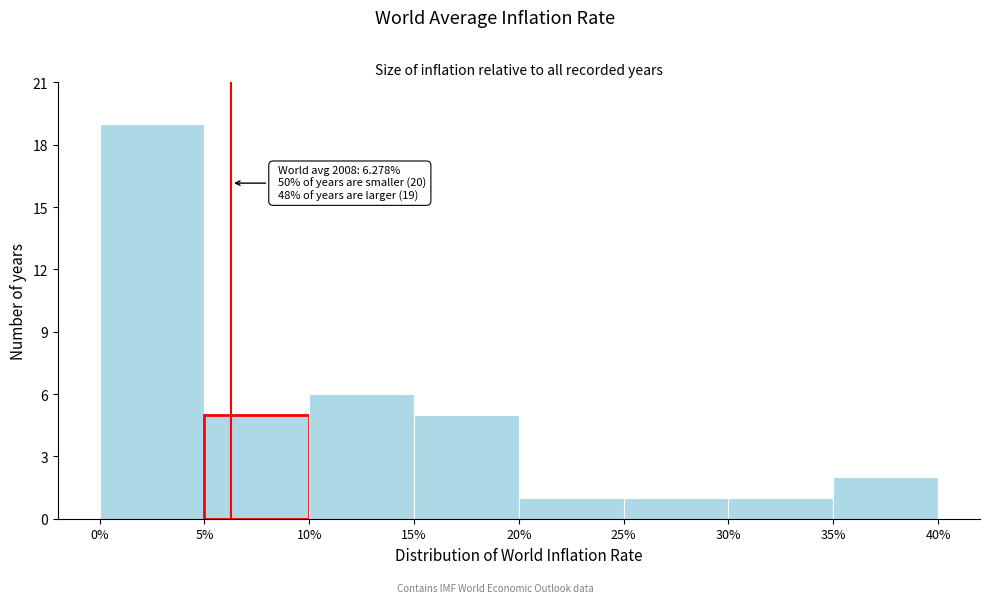

Over which range of the x-axis is the bar tallest?

0% to 5%